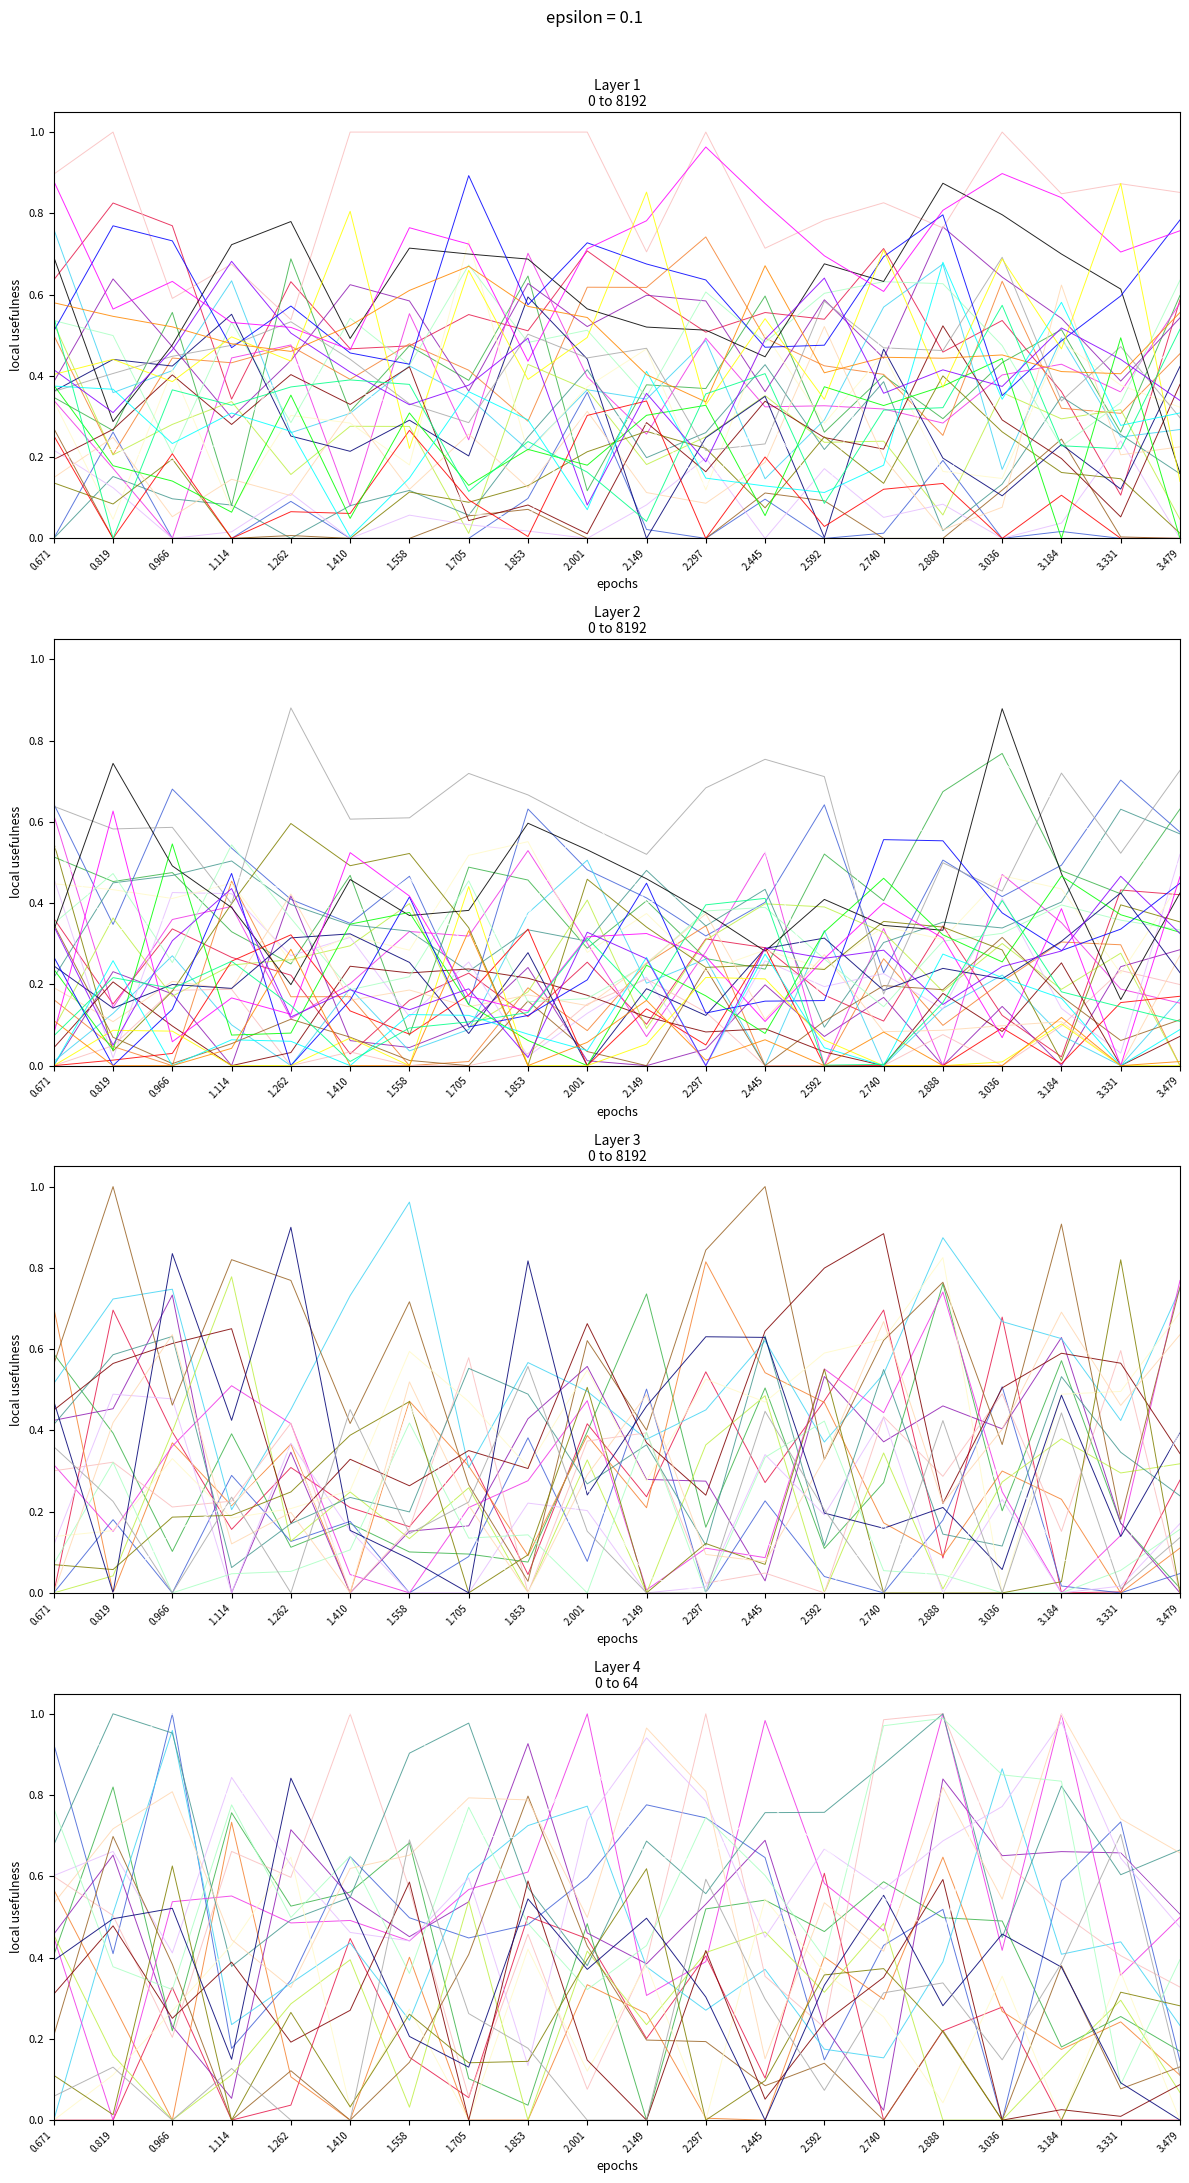

At which category is the sum across all series the highest?

3.184